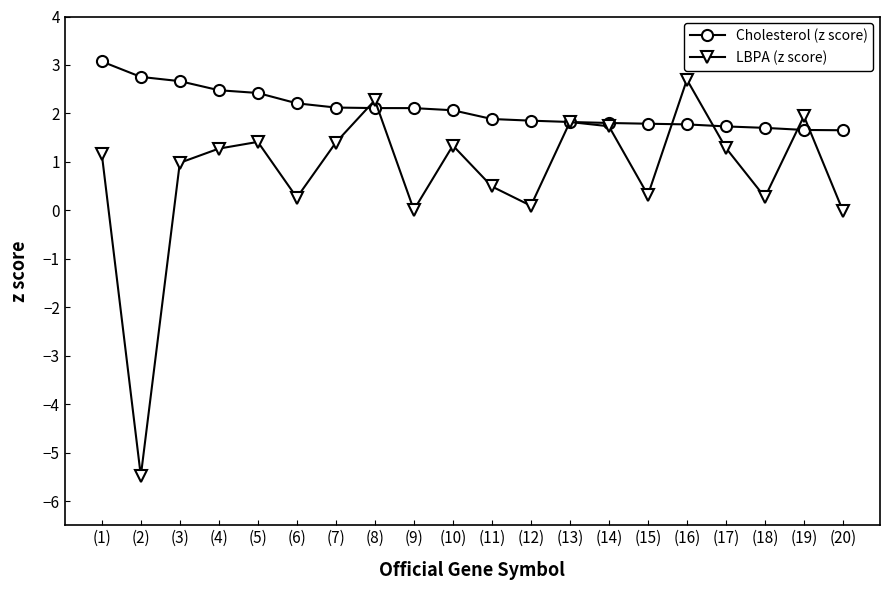

How many interior local valleys does the LBPA (z score) series have?

6